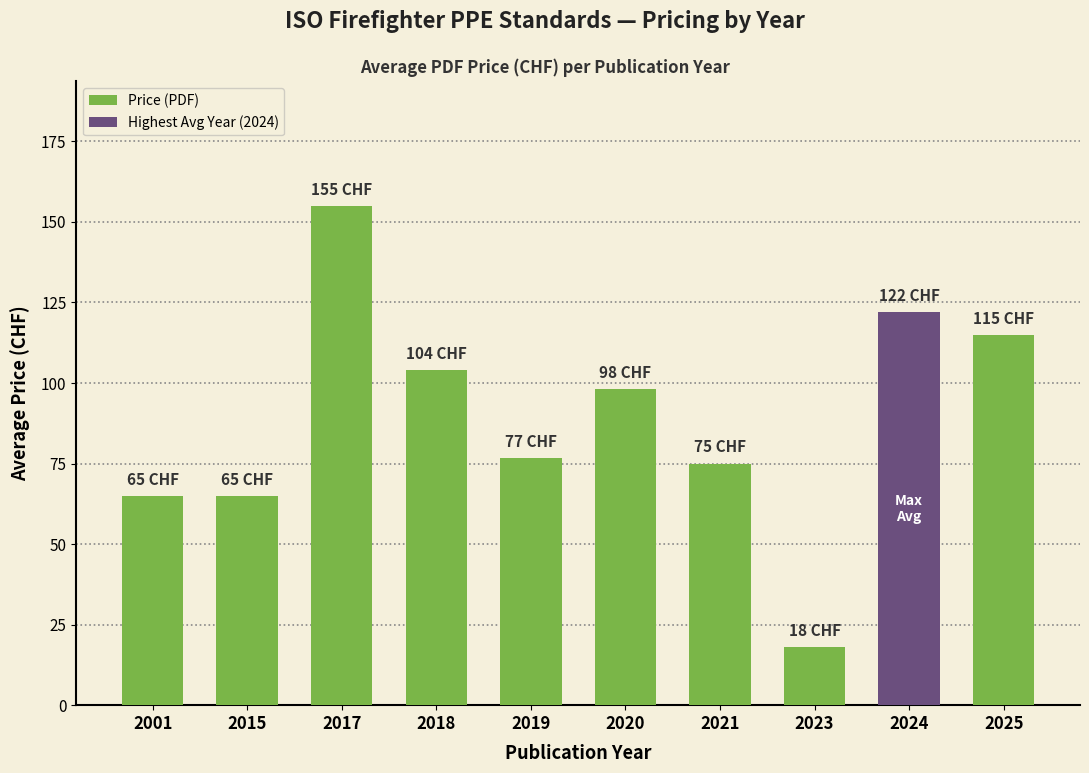

The value at 2021 is 75.0. True or false?

True